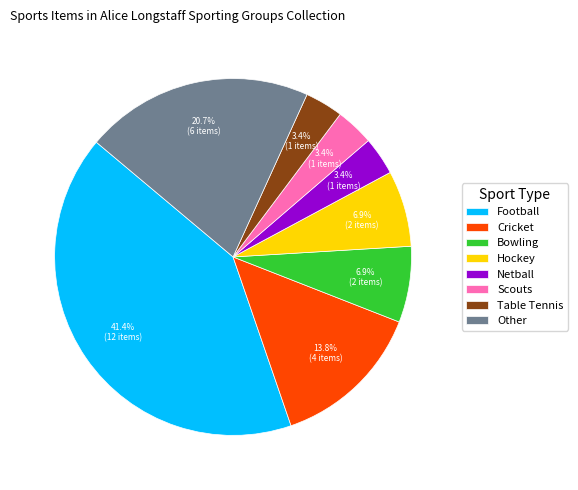

How many slices are in this pie chart?

8